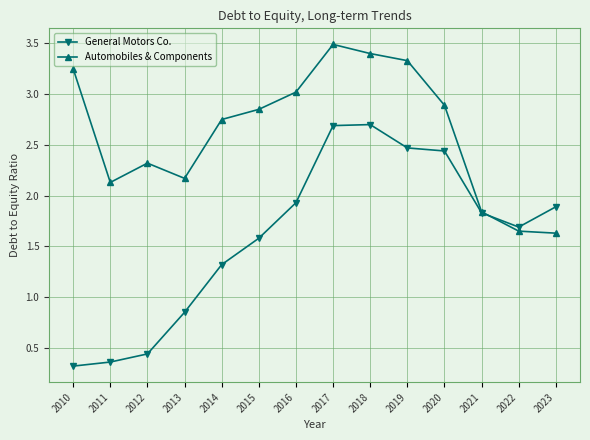

Is it true that Automobiles & Components equals 2.1 at 2011?

True